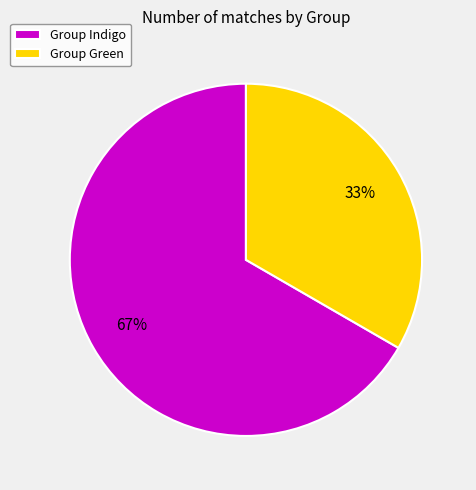

Which has a higher value, Group Indigo or Group Green?

Group Indigo